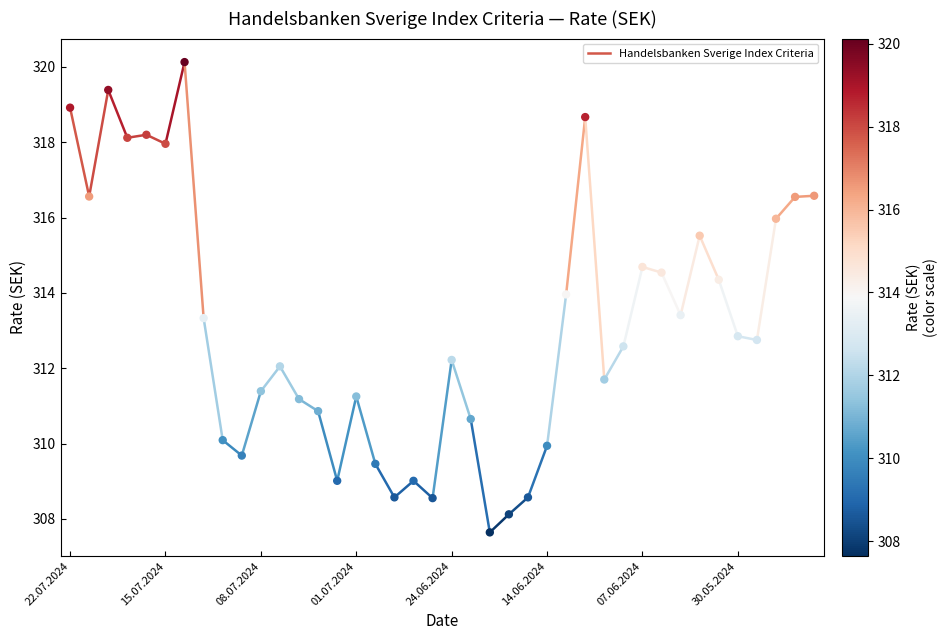

Count the number of points in this scatter plot.

40